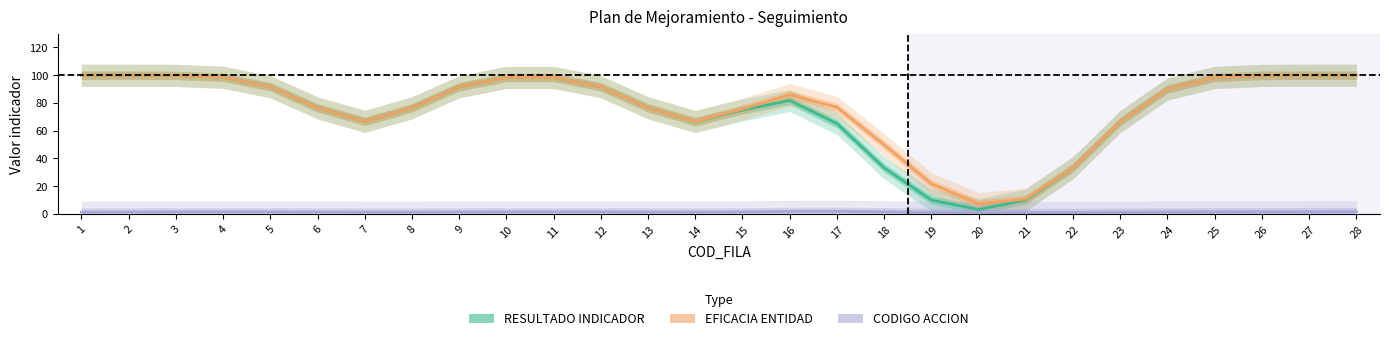

At which category does the chart reach its peak across all series?

1